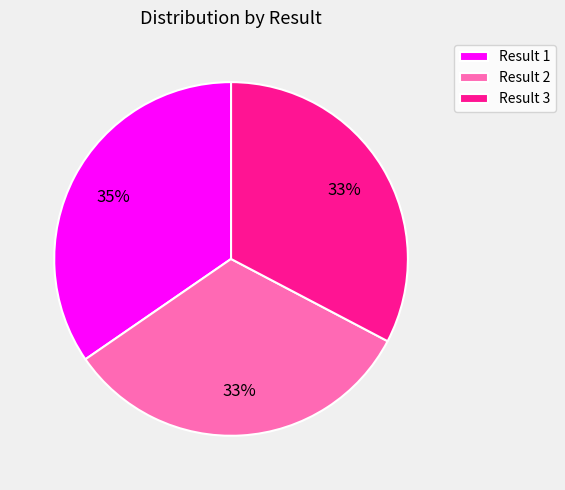

What is the ratio of the value at Result 2 to the value at Result 1?

0.9